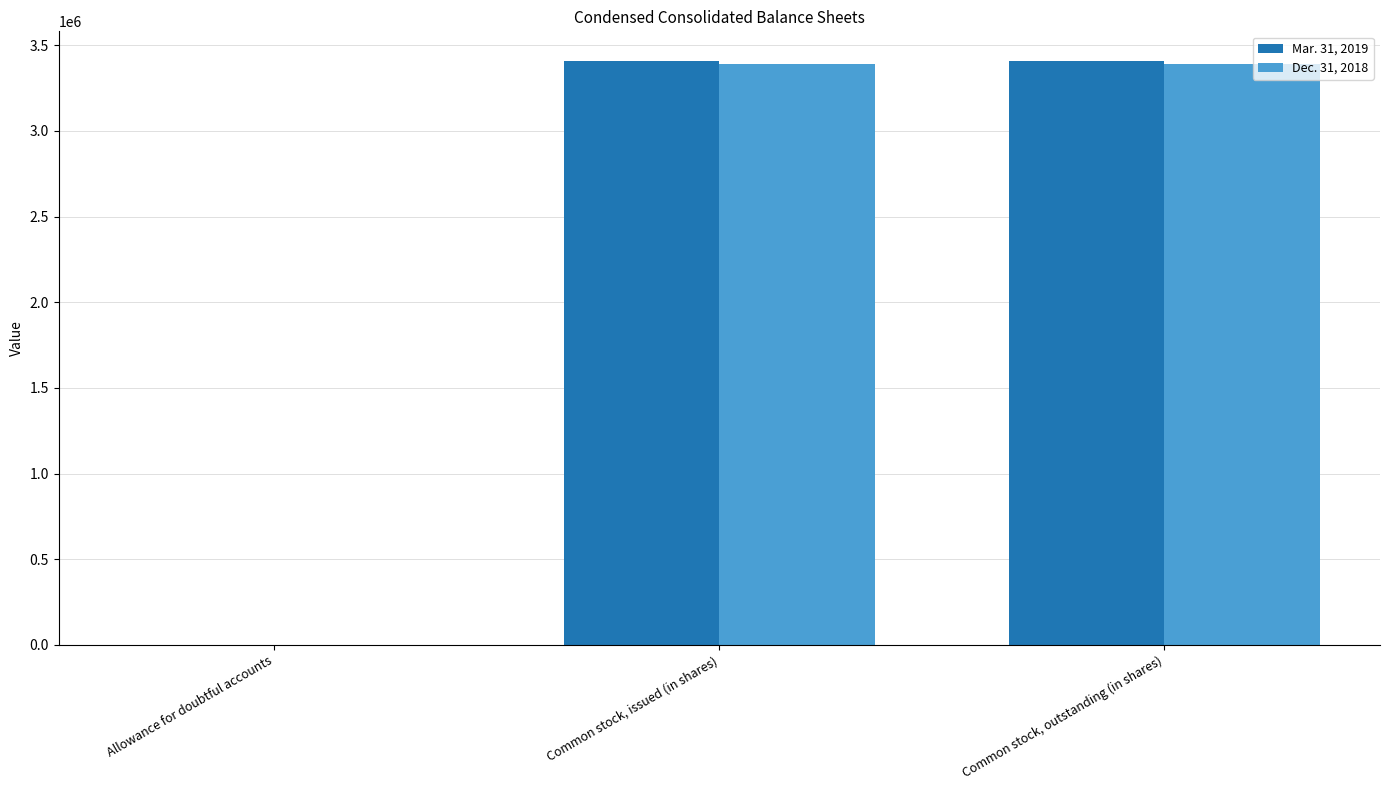

The value of Mar. 31, 2019 at Common stock, outstanding (in shares) is 5369475. True or false?

False